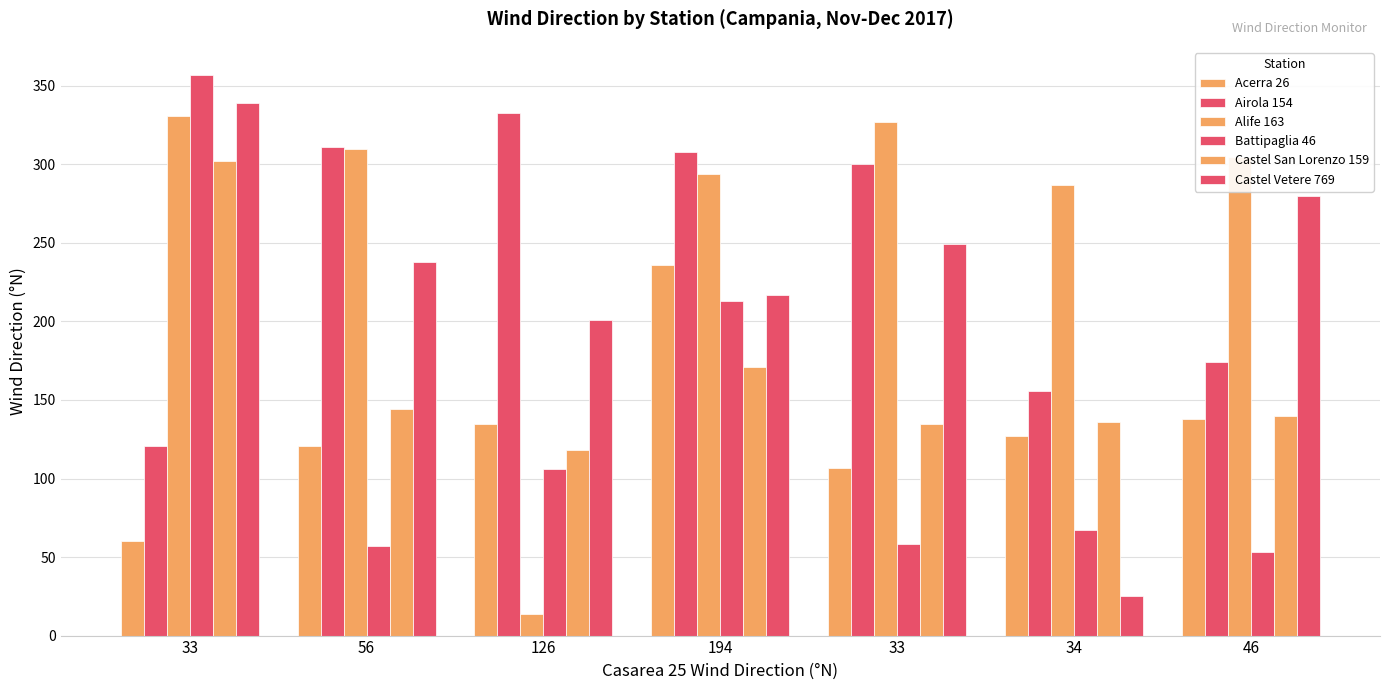

How many categories are shown in the chart?

7